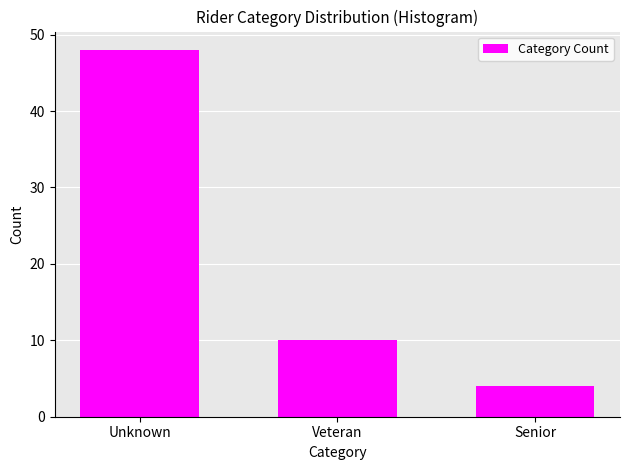

Reading left to right, list all the values displayed in this chart.

Unknown=48	Veteran=10	Senior=4